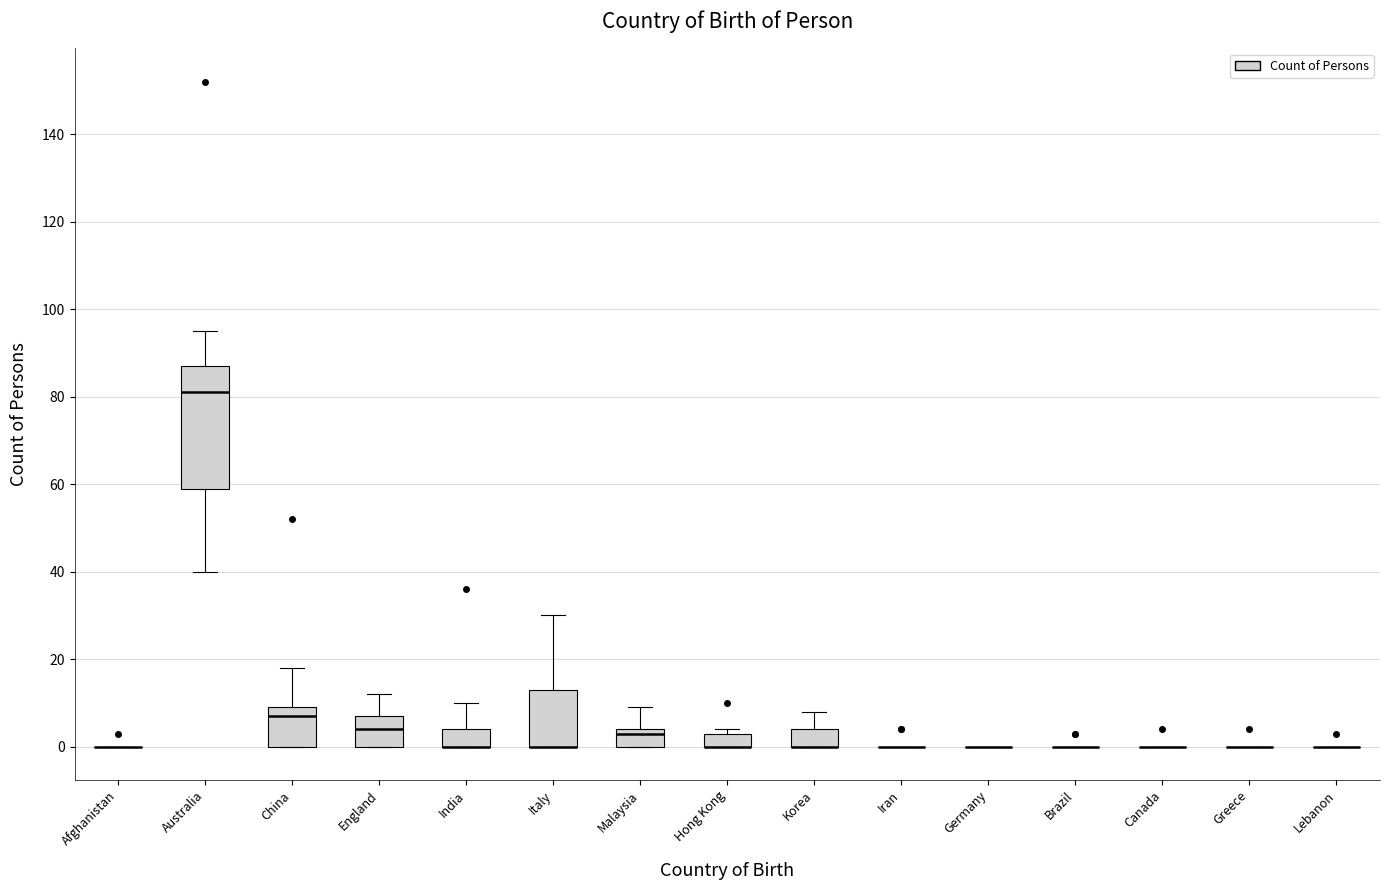

Comparing the boxes themselves (not the whiskers), which one is the tallest?

Australia